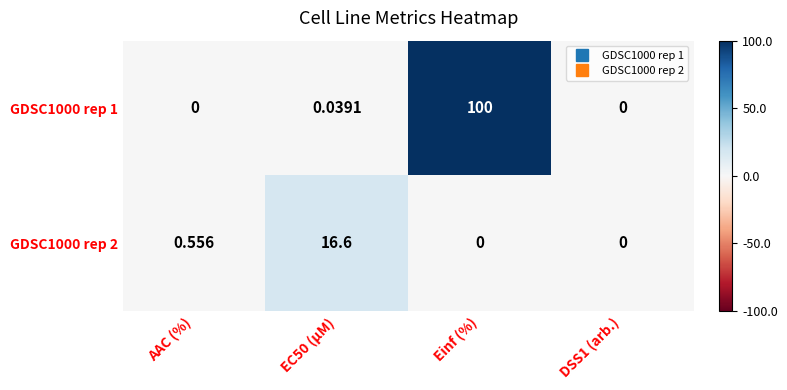

At which label is GDSC1000 rep 2 closest to 8?

AAC (%)